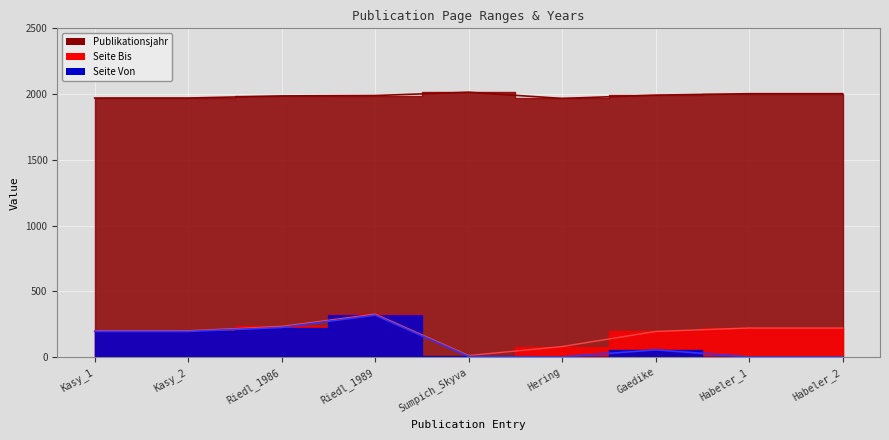

Which series has the largest total across all categories?

Publikationsjahr